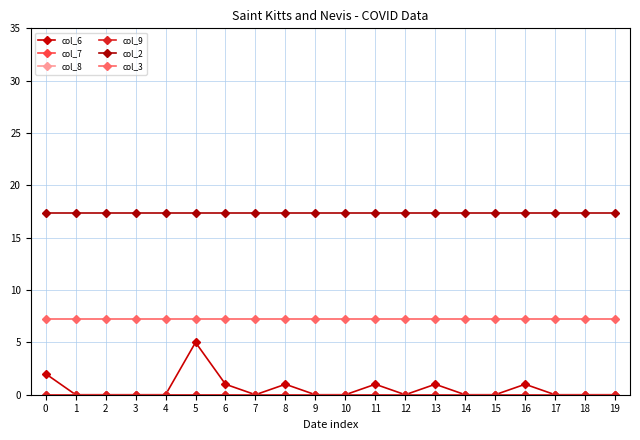

What is the greatest value displayed?

17.4